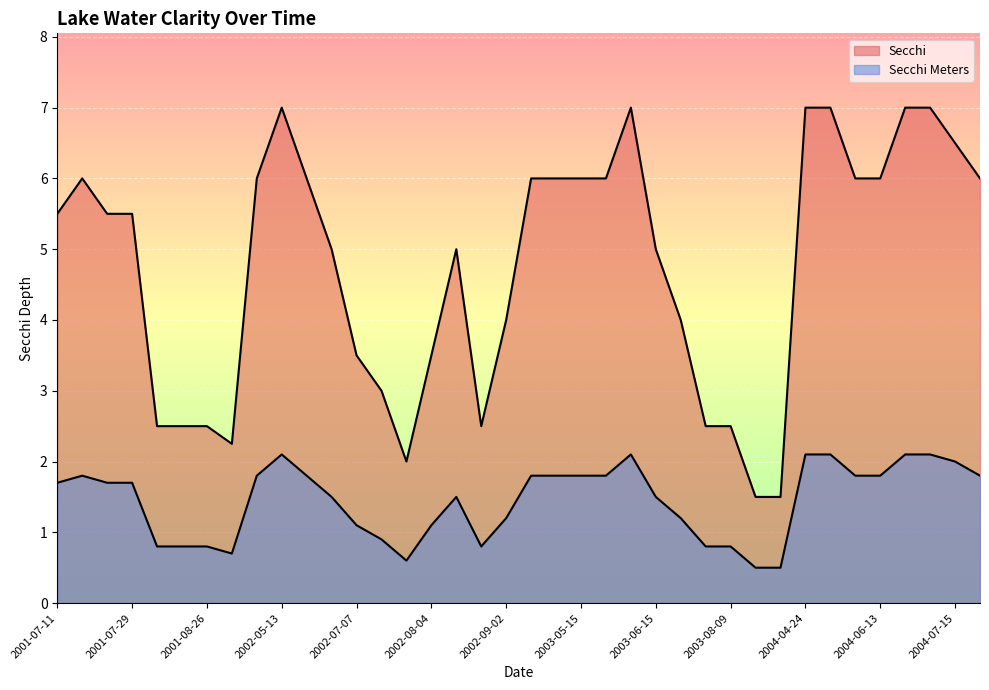

True or false: Secchi and Secchi Meters cross at least once.

False